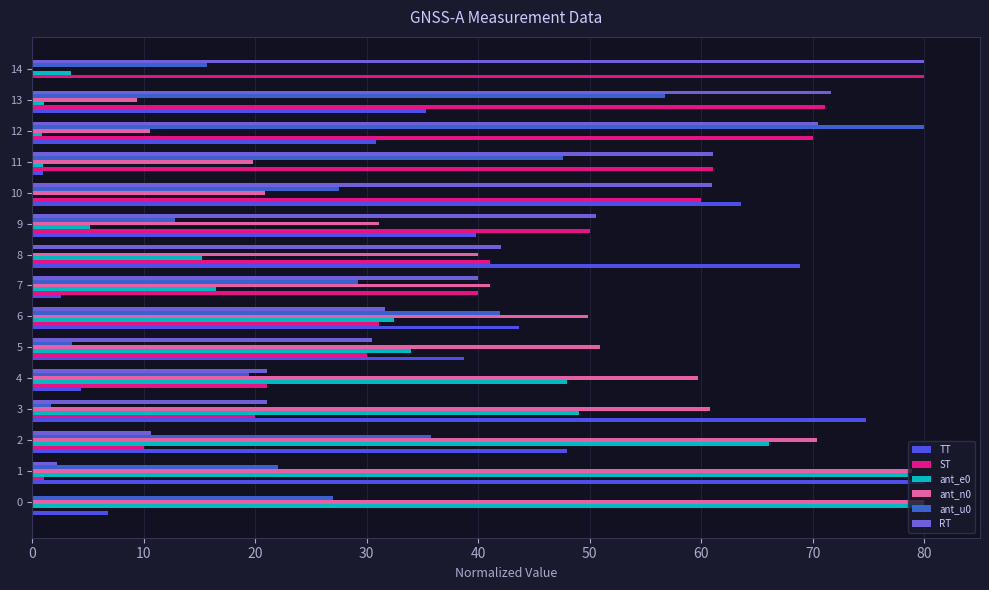

The ant_n0 series shows 73.7 at 6. True or false?

False